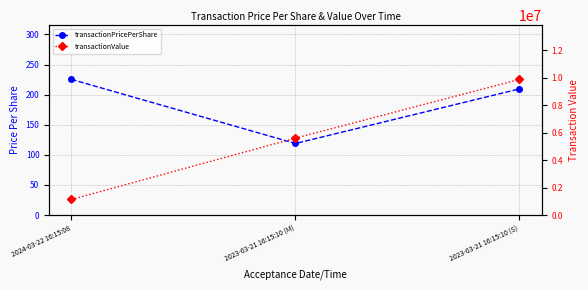

At which label does transactionValue first exceed 5601103?

2023-03-21 16:15:10 (S)